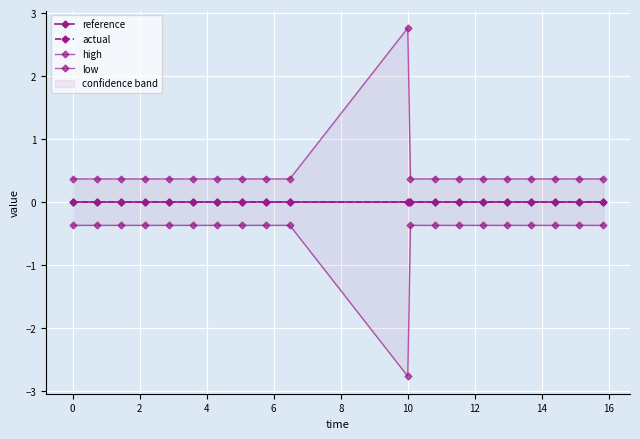

Reading left to right, list all the values displayed in this chart.

reference: 0.0	0.0	0.0	0.0	0.0	0.0	0.0	0.0	0.0	0.0	0.0	0.0	0.0	0.0	0.0	0.0	0.0	0.0	0.0	0.0
actual: 0.0	0.0	0.0	0.0	0.0	0.0	0.0	0.0	0.0	0.0	0.0	0.0	0.0	0.0	0.0	0.0	0.0	0.0	0.0	0.0
high: 0.4	0.4	0.4	0.4	0.4	0.4	0.4	0.4	0.4	0.4	2.8	0.4	0.4	0.4	0.4	0.4	0.4	0.4	0.4	0.4
low: -0.4	-0.4	-0.4	-0.4	-0.4	-0.4	-0.4	-0.4	-0.4	-0.4	-2.8	-0.4	-0.4	-0.4	-0.4	-0.4	-0.4	-0.4	-0.4	-0.4